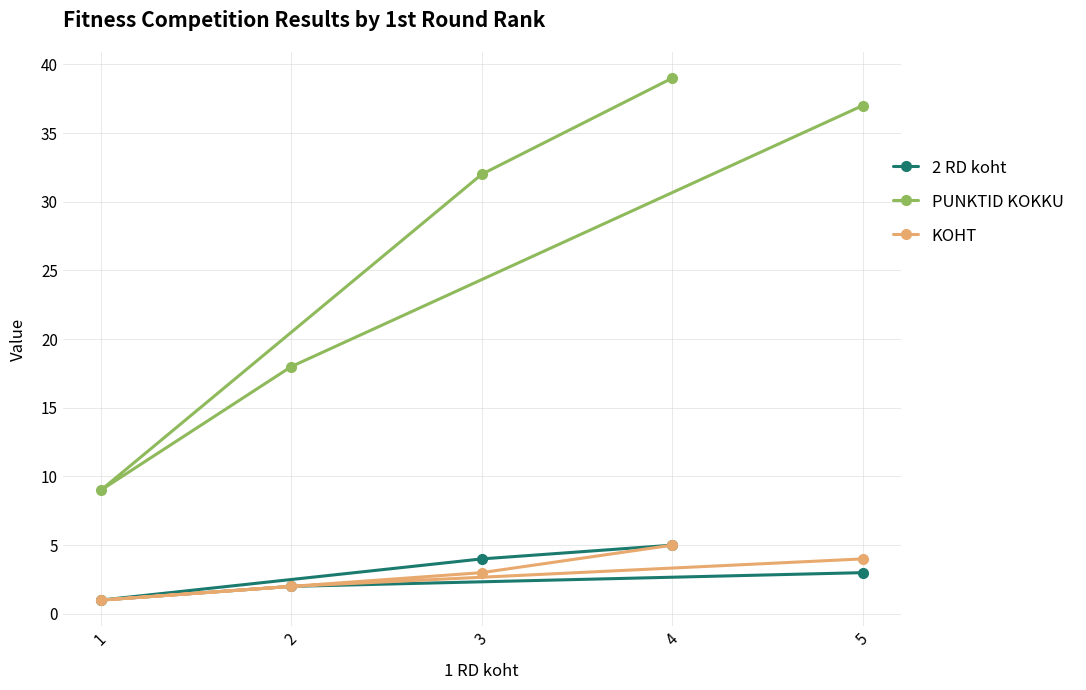

At how many categories does at least one series exceed 21?

3